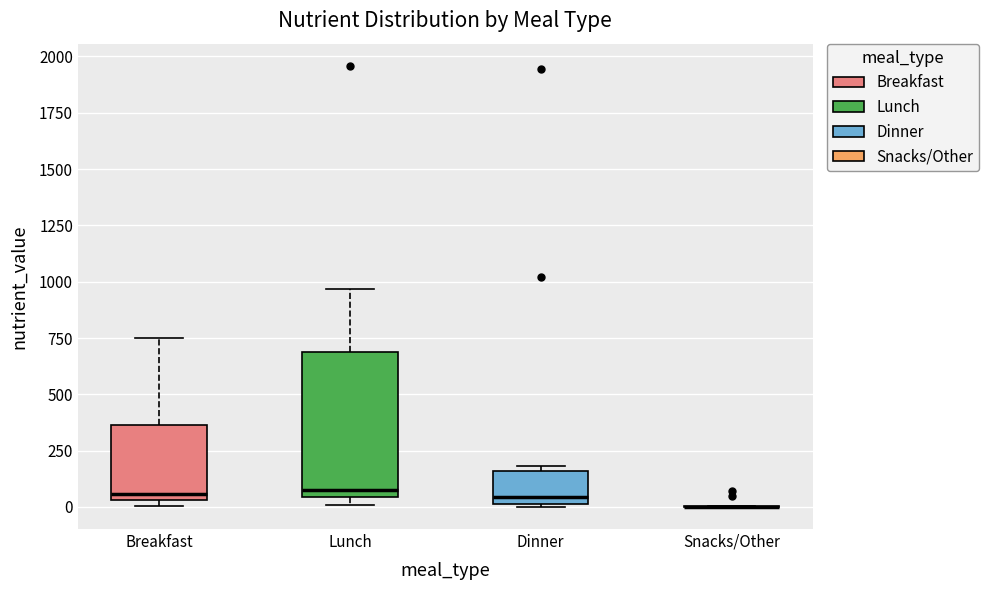

Reading left to right, read every box against the y-axis: the position of its median line, the range the box covers, and the ends of its whiskers. The values are not printed on the chart, so give them approximately, as read against the axis.

Breakfast: median 50 (just above the box's lower edge), box 50 to 350, whiskers 0 to 750
Lunch: median 100, box 50 to 700, whiskers 0 to 950
Dinner: median 50, box 0 to 150, whiskers 0 to 200
Snacks/Other: box collapsed to a line at 0, whiskers 0 to 0